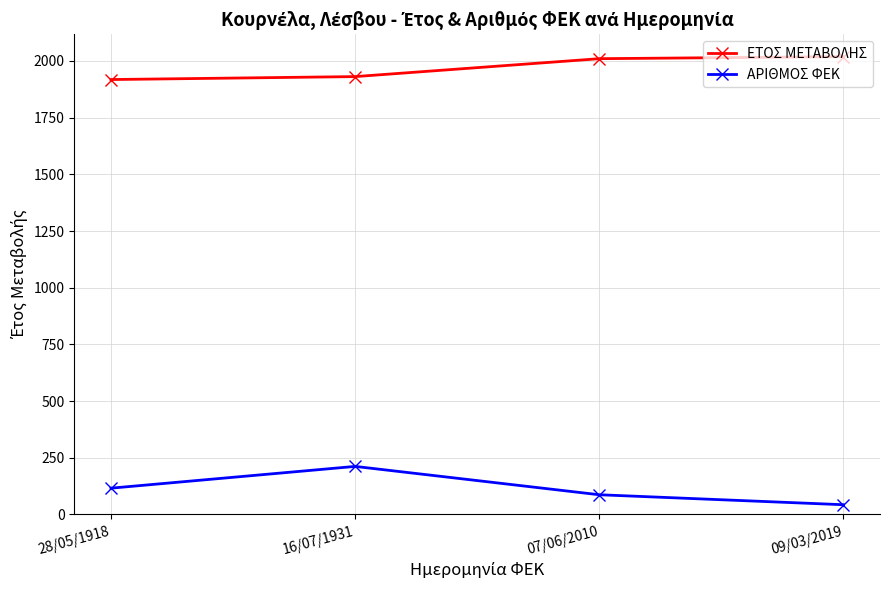

What are all the series names shown in the legend?

ΕΤΟΣ ΜΕΤΑΒΟΛΗΣ, ΑΡΙΘΜΟΣ ΦΕΚ